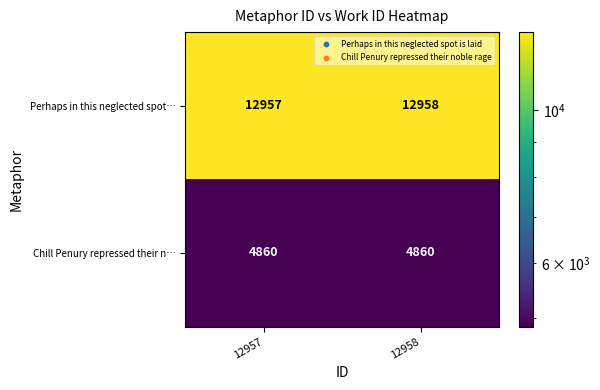

Which label corresponds to the largest value in the chart?

12958